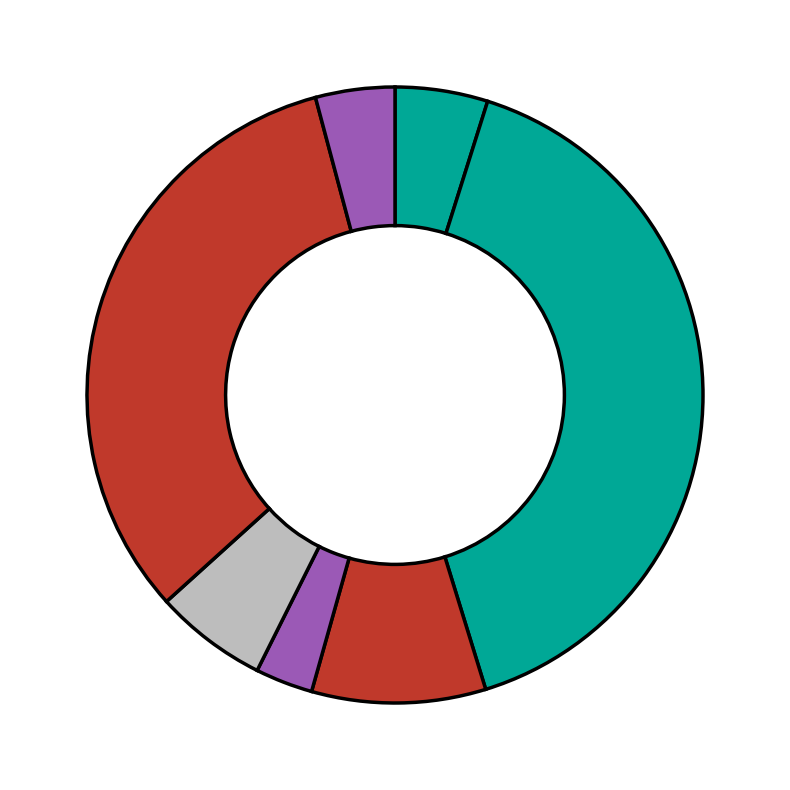

How many segments does this pie chart have?

7